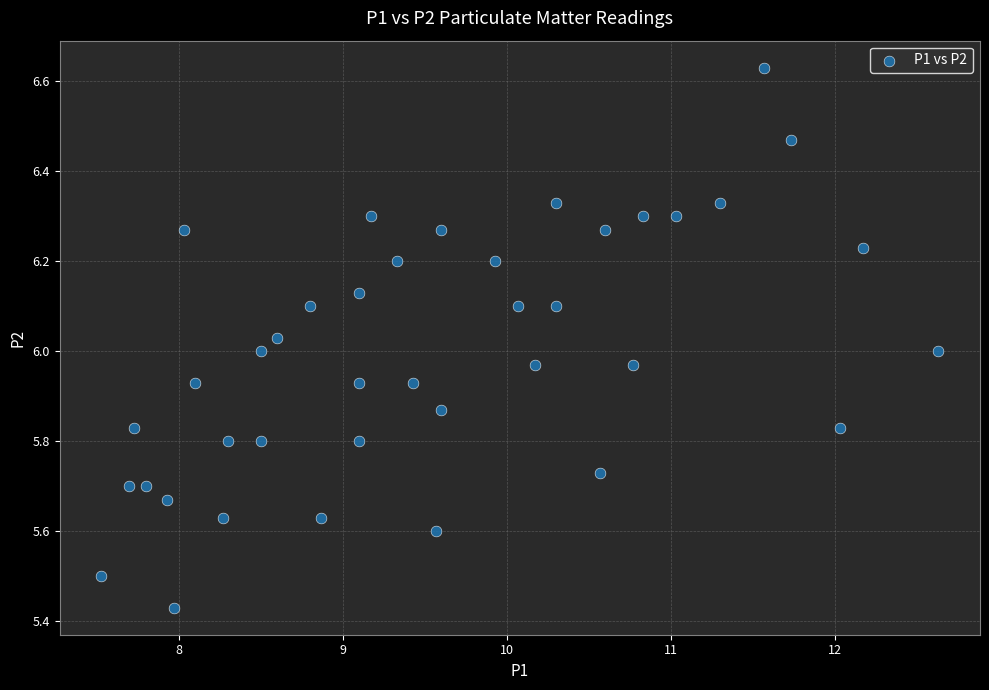

What is the range of Y values (max minus min)?

1.2